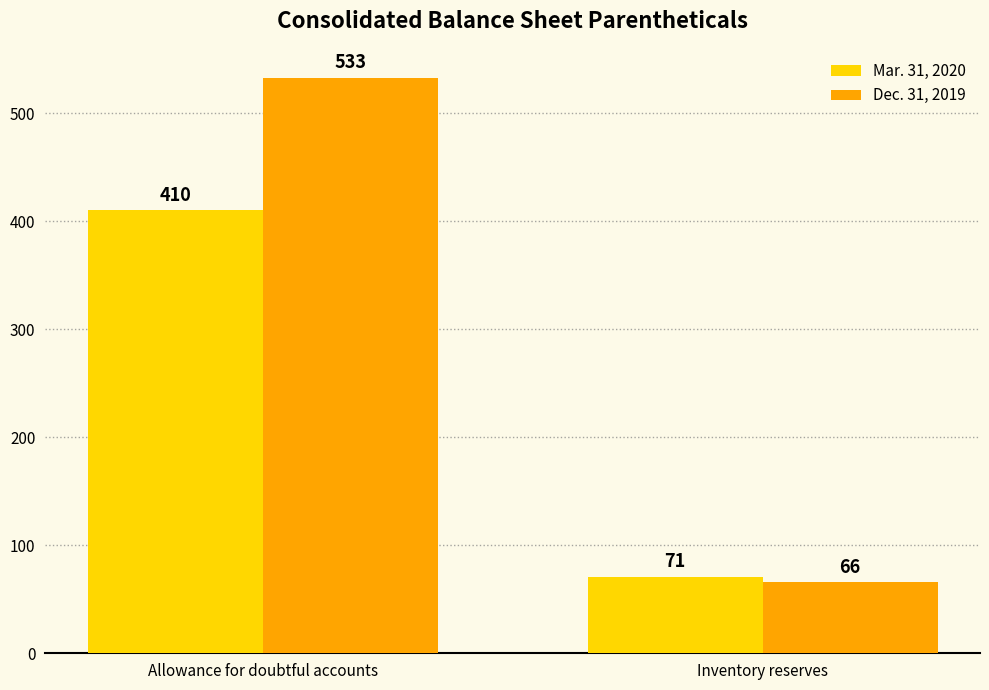

Is it true that Dec. 31, 2019 equals 533 at Allowance for doubtful accounts?

True